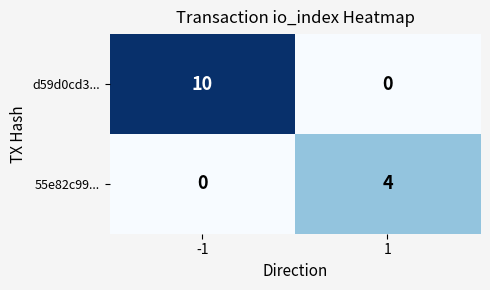

Reading left to right, list all the values displayed in this chart.

d59d0cd3...: 10	0
55e82c99...: 0	4